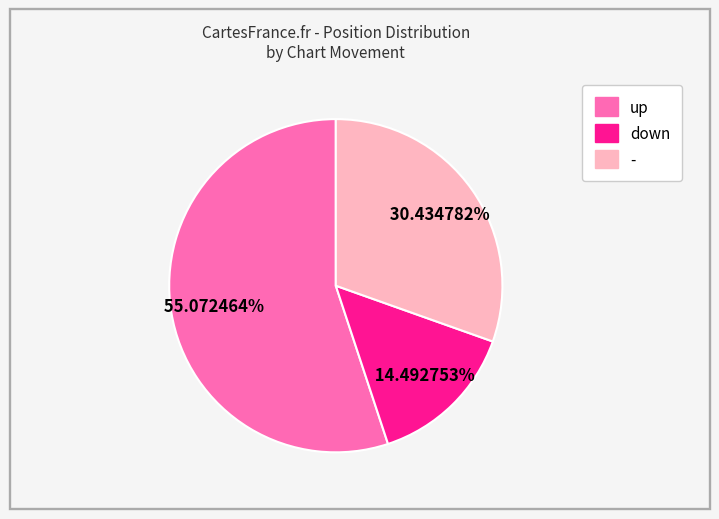

Which slice is the smallest?

down